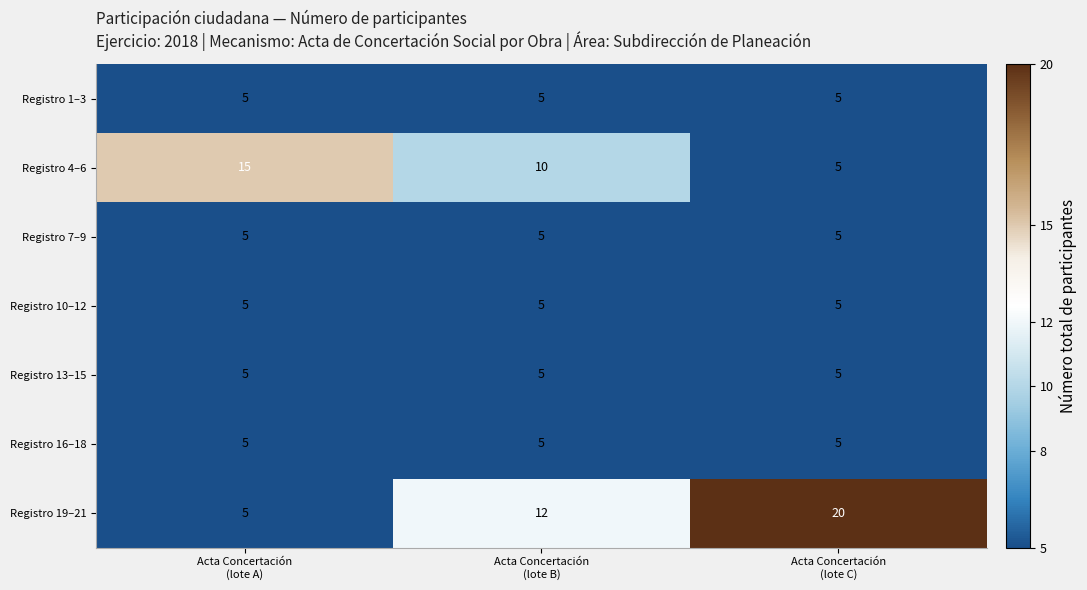

What is the greatest value displayed?

20